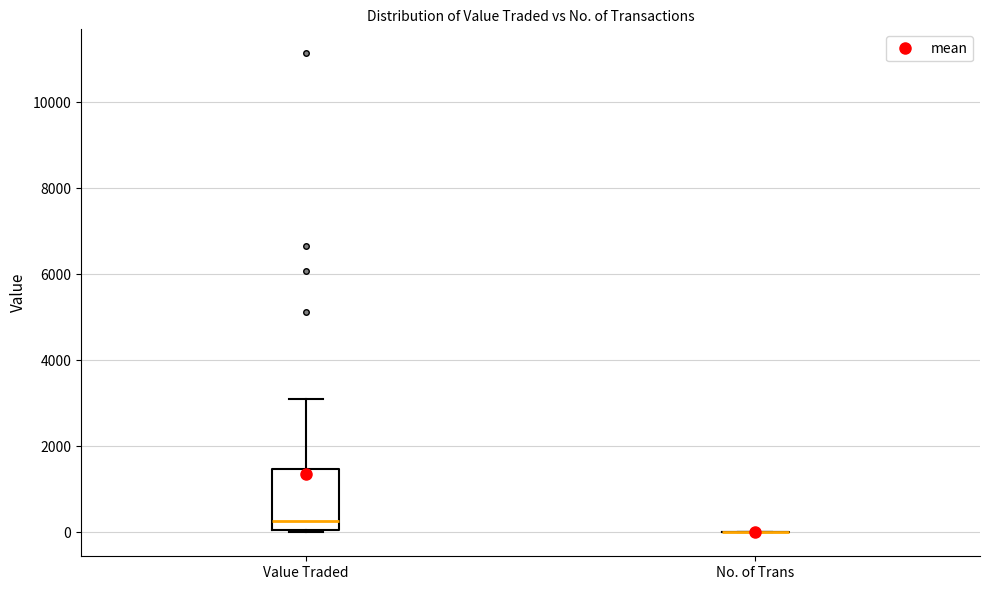

Reading left to right, transcribe this box plot: for each box, give where its median line is, the range the box spans, and where its two whiskers end, as read against the y-axis. The values are not printed on the chart, so give them approximately, as read against the axis.

Value Traded: median 200, box 0 to 1400, whiskers 0 to 3000
No. of Trans: box collapsed to a line at 0, whiskers 0 to 0